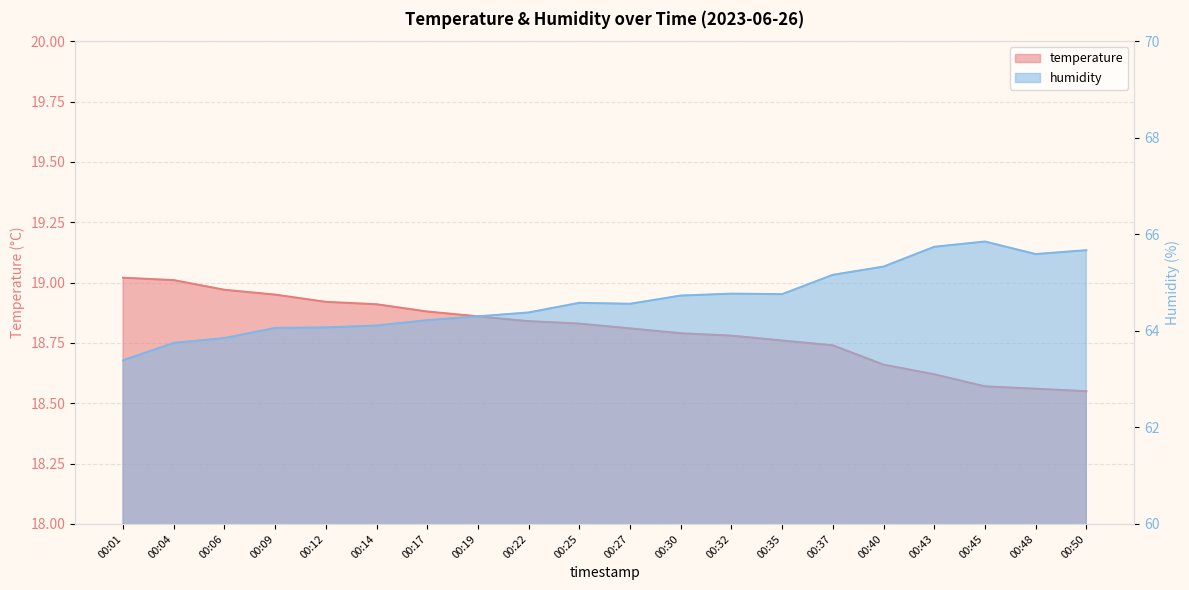

Where is the first local minimum for humidity?

00:27